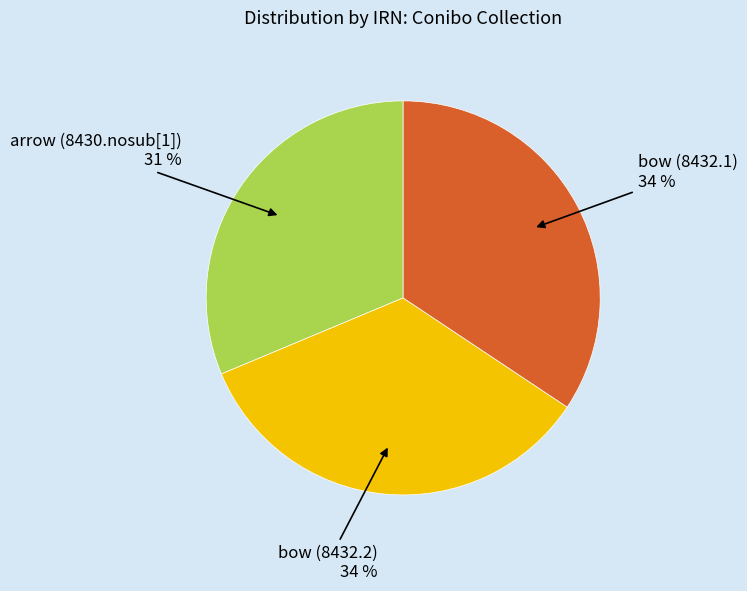

The bow (8432.2) slice represents 49% of the pie. True or false?

False